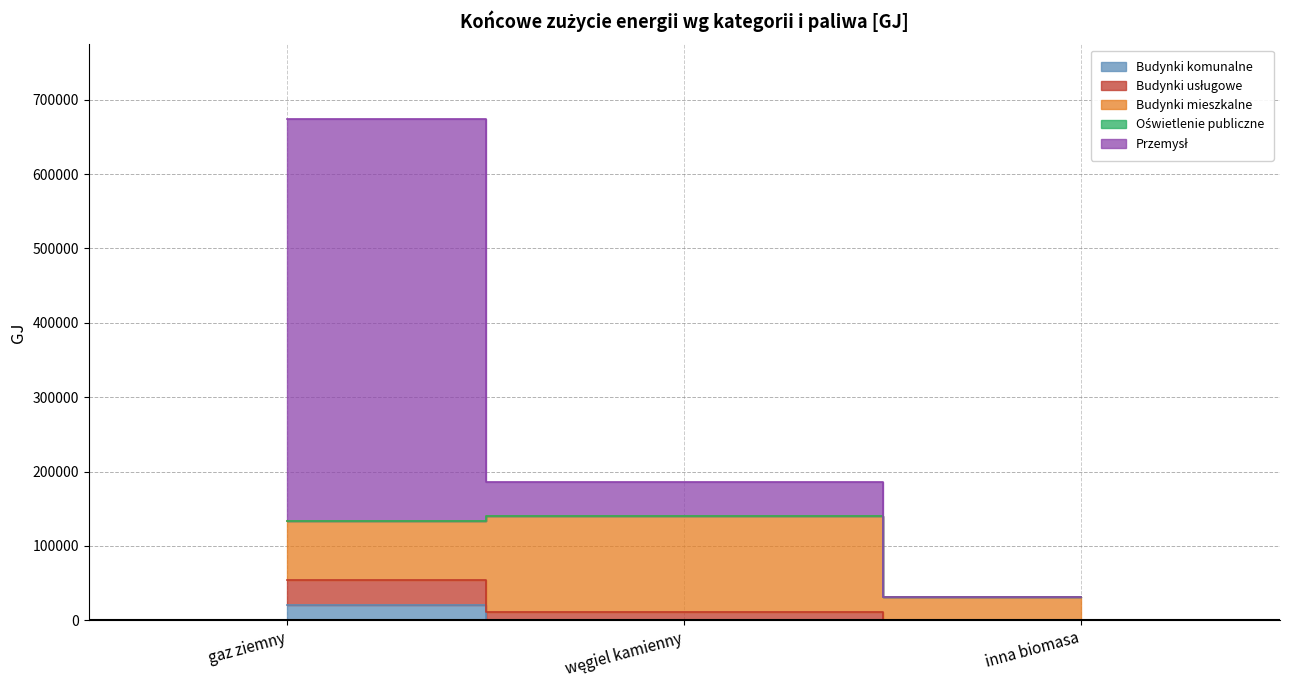

How many values in the Budynki komunalne series exceed 0?

1